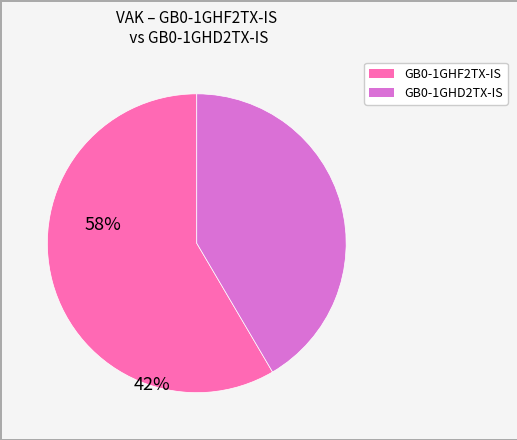

Do GB0-1GHD2TX-IS and GB0-1GHF2TX-IS together represent more than half of the pie?

Yes